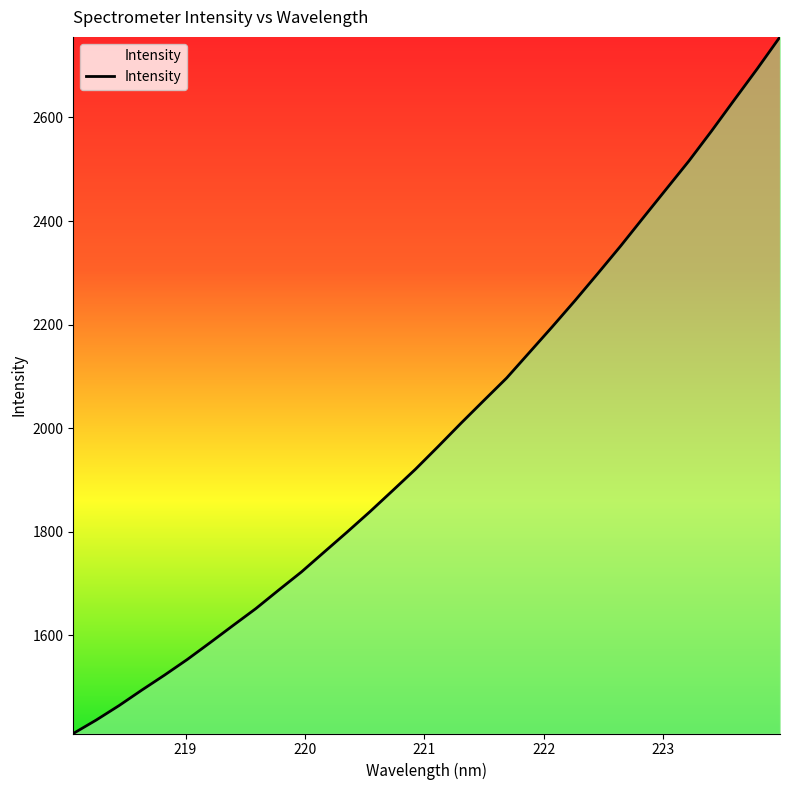

What is the maximum value shown in the chart?

2755.6